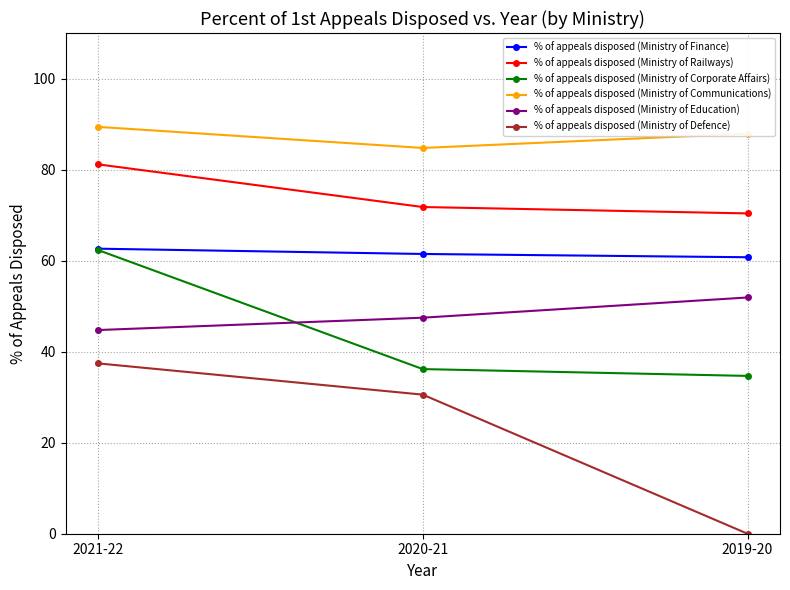

At which label does % of appeals disposed (Ministry of Education) reach its peak?

2019-20